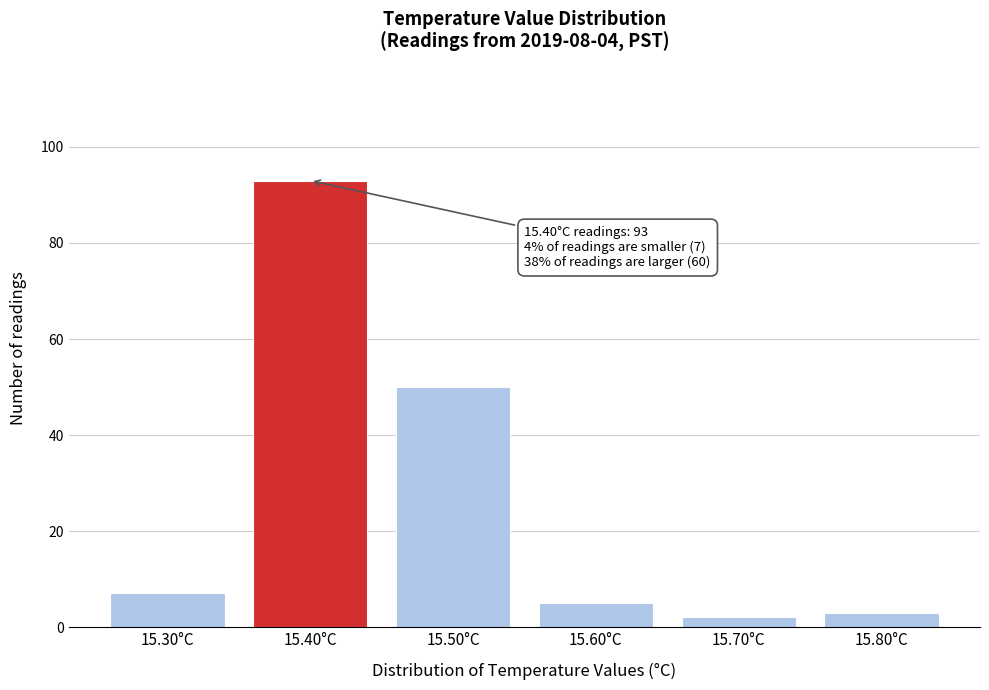

Reading left to right, what are all the values shown in this chart?

15.30°C=7	15.40°C=93	15.50°C=50	15.60°C=5	15.70°C=2	15.80°C=3